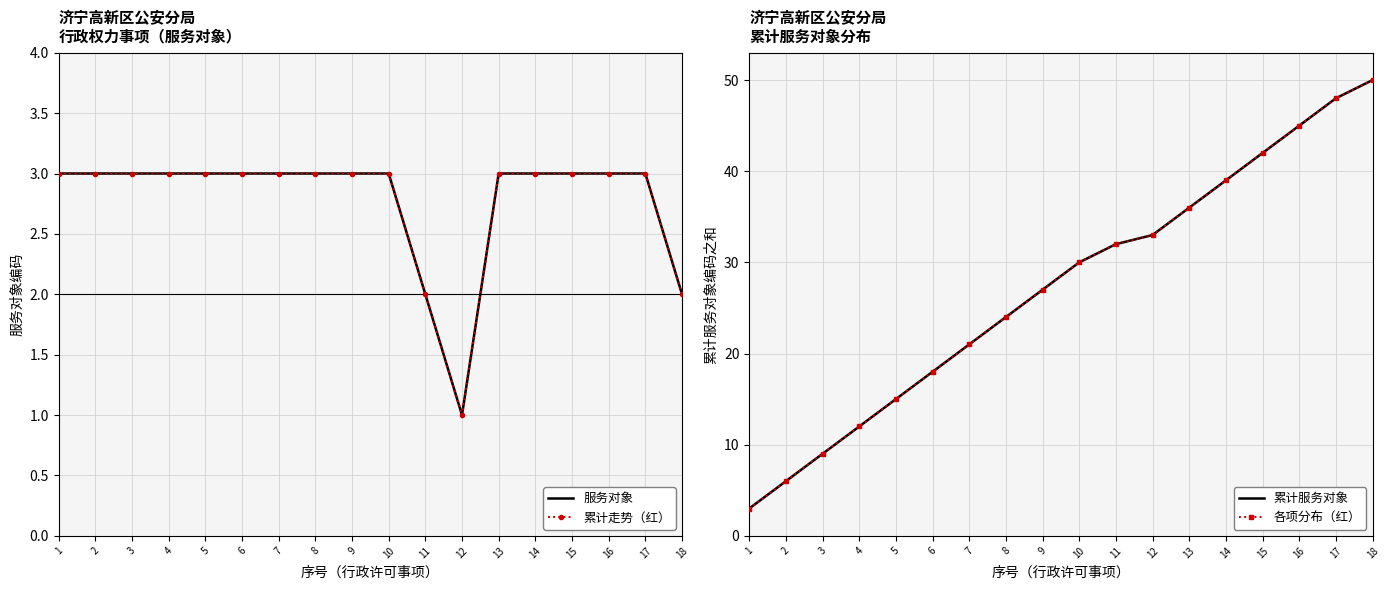

How many 服务对象 values are between 3 and 4?

15